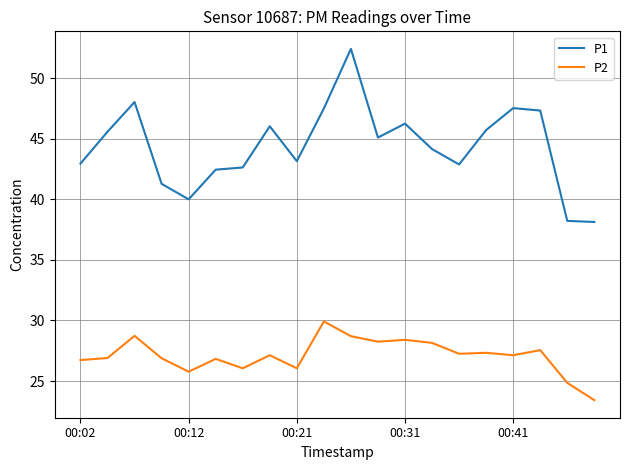

At how many categories does at least one series exceed 35?

20